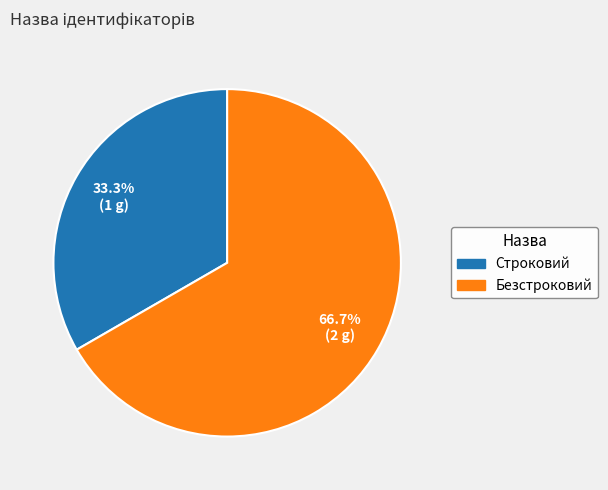

Do Строковий and Безстроковий together represent more than half of the pie?

Yes